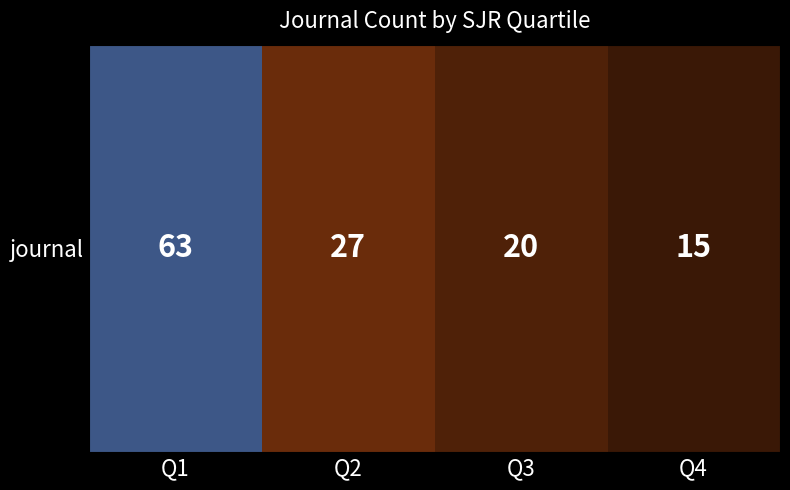

What is the sum of all values?

125